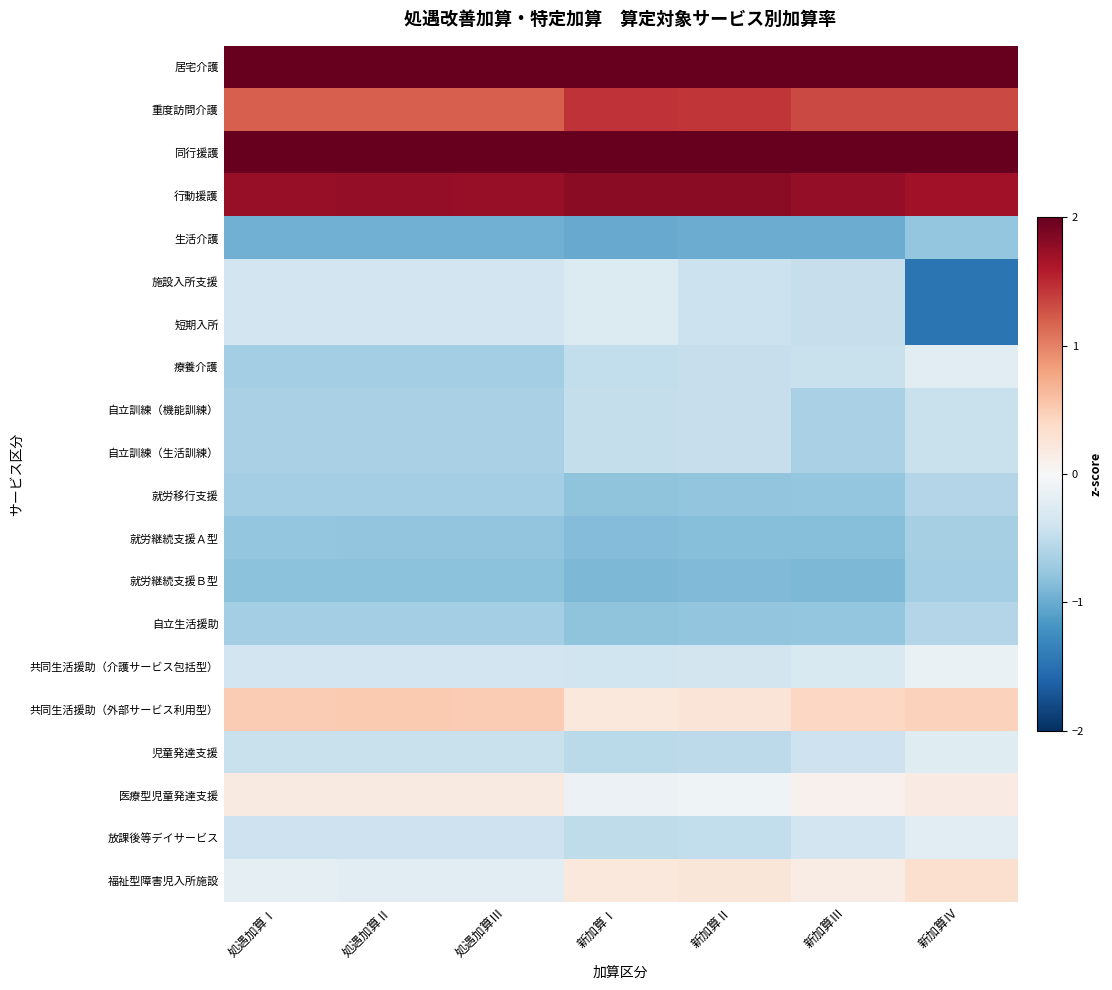

Reading left to right, list all the values displayed in this chart.

居宅介護: 処遇加算Ⅰ=2.2	処遇加算Ⅱ=2.2	処遇加算Ⅲ=2.2	新加算Ⅰ=2.1	新加算Ⅱ=2.1	新加算Ⅲ=2.2	新加算Ⅳ=2.0
重度訪問介護: 処遇加算Ⅰ=1.2	処遇加算Ⅱ=1.2	処遇加算Ⅲ=1.2	新加算Ⅰ=1.4	新加算Ⅱ=1.4	新加算Ⅲ=1.3	新加算Ⅳ=1.3
同行援護: 処遇加算Ⅰ=2.2	処遇加算Ⅱ=2.2	処遇加算Ⅲ=2.2	新加算Ⅰ=2.1	新加算Ⅱ=2.1	新加算Ⅲ=2.2	新加算Ⅳ=2.0
行動援護: 処遇加算Ⅰ=1.7	処遇加算Ⅱ=1.8	処遇加算Ⅲ=1.7	新加算Ⅰ=1.8	新加算Ⅱ=1.8	新加算Ⅲ=1.8	新加算Ⅳ=1.7
生活介護: 処遇加算Ⅰ=-1.0	処遇加算Ⅱ=-1.0	処遇加算Ⅲ=-1.0	新加算Ⅰ=-1.0	新加算Ⅱ=-1.0	新加算Ⅲ=-1.0	新加算Ⅳ=-0.8
施設入所支援: 処遇加算Ⅰ=-0.4	処遇加算Ⅱ=-0.4	処遇加算Ⅲ=-0.4	新加算Ⅰ=-0.3	新加算Ⅱ=-0.4	新加算Ⅲ=-0.5	新加算Ⅳ=-1.5
短期入所: 処遇加算Ⅰ=-0.4	処遇加算Ⅱ=-0.4	処遇加算Ⅲ=-0.4	新加算Ⅰ=-0.3	新加算Ⅱ=-0.4	新加算Ⅲ=-0.5	新加算Ⅳ=-1.5
療養介護: 処遇加算Ⅰ=-0.7	処遇加算Ⅱ=-0.7	処遇加算Ⅲ=-0.7	新加算Ⅰ=-0.5	新加算Ⅱ=-0.5	新加算Ⅲ=-0.4	新加算Ⅳ=-0.2
自立訓練（機能訓練）: 処遇加算Ⅰ=-0.6	処遇加算Ⅱ=-0.6	処遇加算Ⅲ=-0.6	新加算Ⅰ=-0.5	新加算Ⅱ=-0.5	新加算Ⅲ=-0.6	新加算Ⅳ=-0.5
自立訓練（生活訓練）: 処遇加算Ⅰ=-0.6	処遇加算Ⅱ=-0.6	処遇加算Ⅲ=-0.6	新加算Ⅰ=-0.5	新加算Ⅱ=-0.5	新加算Ⅲ=-0.6	新加算Ⅳ=-0.5
就労移行支援: 処遇加算Ⅰ=-0.7	処遇加算Ⅱ=-0.7	処遇加算Ⅲ=-0.7	新加算Ⅰ=-0.8	新加算Ⅱ=-0.8	新加算Ⅲ=-0.8	新加算Ⅳ=-0.6
就労継続支援Ａ型: 処遇加算Ⅰ=-0.8	処遇加算Ⅱ=-0.8	処遇加算Ⅲ=-0.8	新加算Ⅰ=-0.9	新加算Ⅱ=-0.9	新加算Ⅲ=-0.9	新加算Ⅳ=-0.7
就労継続支援Ｂ型: 処遇加算Ⅰ=-0.8	処遇加算Ⅱ=-0.8	処遇加算Ⅲ=-0.8	新加算Ⅰ=-0.9	新加算Ⅱ=-0.9	新加算Ⅲ=-0.9	新加算Ⅳ=-0.7
自立生活援助: 処遇加算Ⅰ=-0.7	処遇加算Ⅱ=-0.7	処遇加算Ⅲ=-0.7	新加算Ⅰ=-0.8	新加算Ⅱ=-0.8	新加算Ⅲ=-0.8	新加算Ⅳ=-0.6
共同生活援助（介護サービス包括型）: 処遇加算Ⅰ=-0.4	処遇加算Ⅱ=-0.4	処遇加算Ⅲ=-0.4	新加算Ⅰ=-0.4	新加算Ⅱ=-0.4	新加算Ⅲ=-0.3	新加算Ⅳ=-0.1
共同生活援助（外部サービス利用型）: 処遇加算Ⅰ=0.5	処遇加算Ⅱ=0.5	処遇加算Ⅲ=0.5	新加算Ⅰ=0.2	新加算Ⅱ=0.3	新加算Ⅲ=0.4	新加算Ⅳ=0.5
児童発達支援: 処遇加算Ⅰ=-0.4	処遇加算Ⅱ=-0.5	処遇加算Ⅲ=-0.4	新加算Ⅰ=-0.5	新加算Ⅱ=-0.5	新加算Ⅲ=-0.4	新加算Ⅳ=-0.2
医療型児童発達支援: 処遇加算Ⅰ=0.2	処遇加算Ⅱ=0.2	処遇加算Ⅲ=0.2	新加算Ⅰ=-0.1	新加算Ⅱ=-0.1	新加算Ⅲ=0.1	新加算Ⅳ=0.2
放課後等デイサービス: 処遇加算Ⅰ=-0.4	処遇加算Ⅱ=-0.4	処遇加算Ⅲ=-0.4	新加算Ⅰ=-0.5	新加算Ⅱ=-0.5	新加算Ⅲ=-0.4	新加算Ⅳ=-0.2
福祉型障害児入所施設: 処遇加算Ⅰ=-0.2	処遇加算Ⅱ=-0.2	処遇加算Ⅲ=-0.2	新加算Ⅰ=0.2	新加算Ⅱ=0.2	新加算Ⅲ=0.1	新加算Ⅳ=0.3